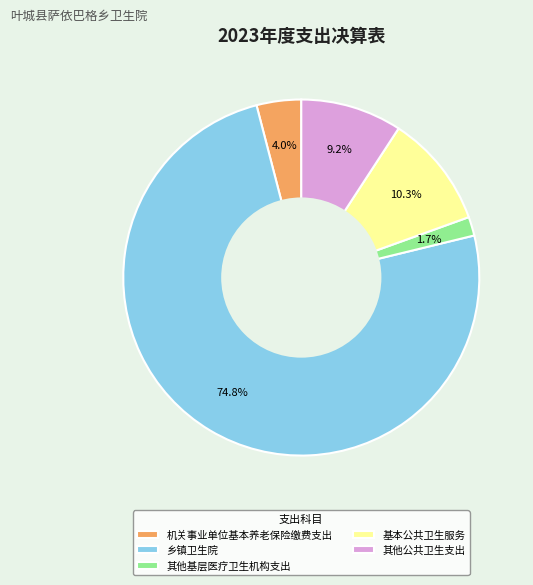

Combined, do 基本公共卫生服务 and 乡镇卫生院 account for over 50%?

Yes